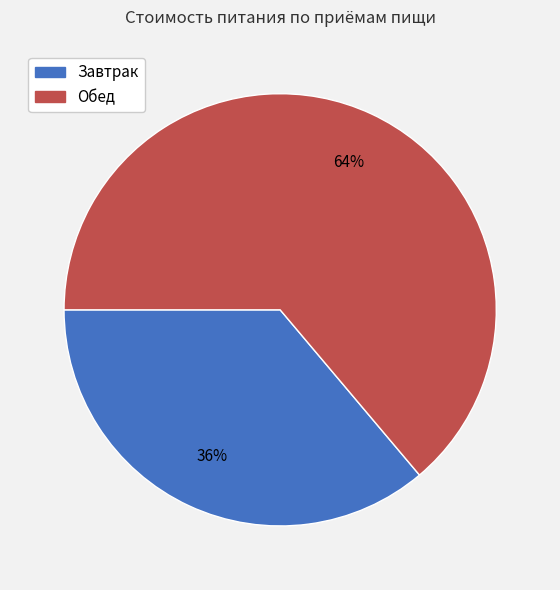

Count the number of slices in the pie.

2